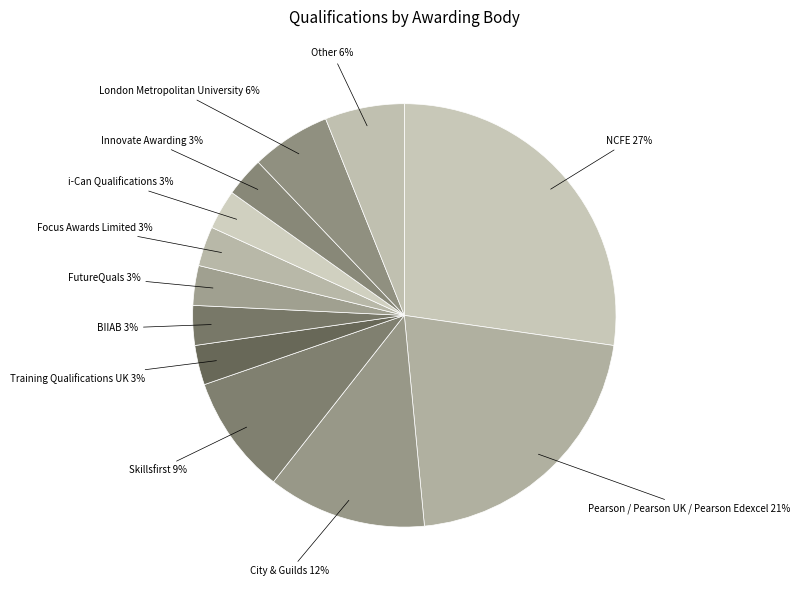

Between Training Qualifications UK and Skillsfirst, which is larger?

Skillsfirst